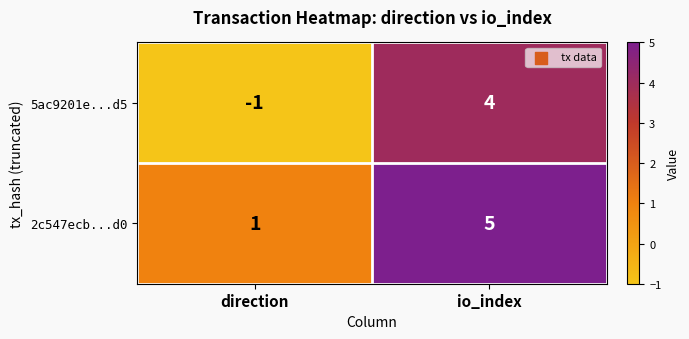

What is the spread (max minus min) of values at io_index?

1